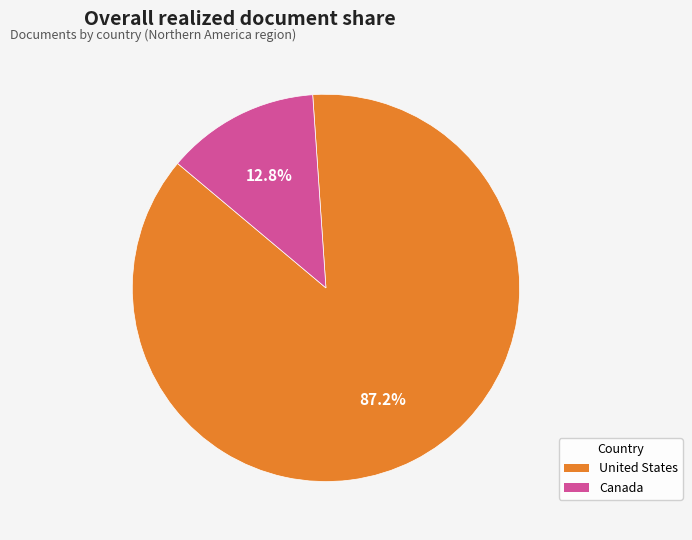

To the nearest percent, what is the difference between the largest and smallest slice percentages?

74%